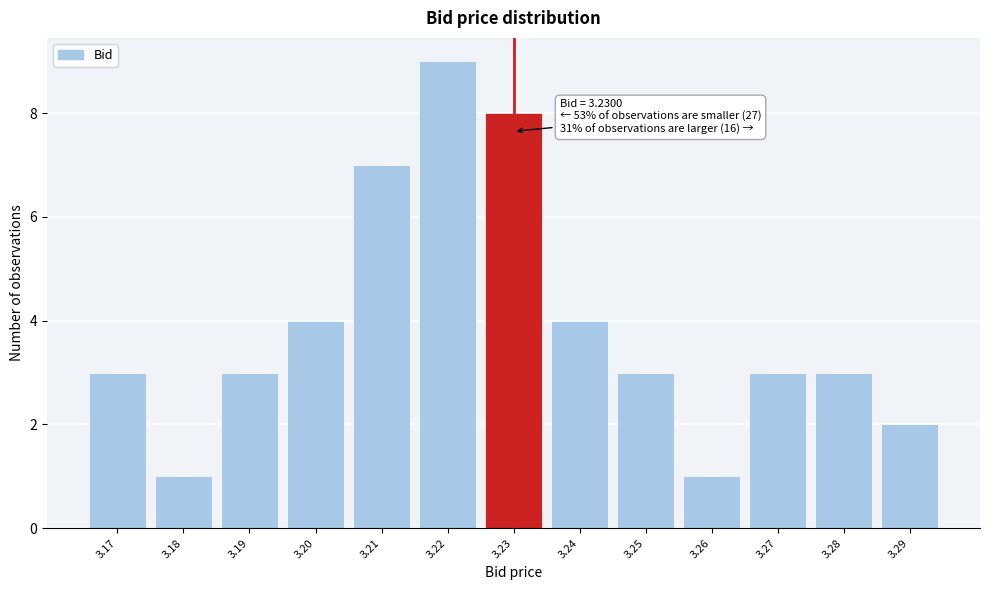

Which range on the x-axis has the tallest bar?

3.215 to 3.225